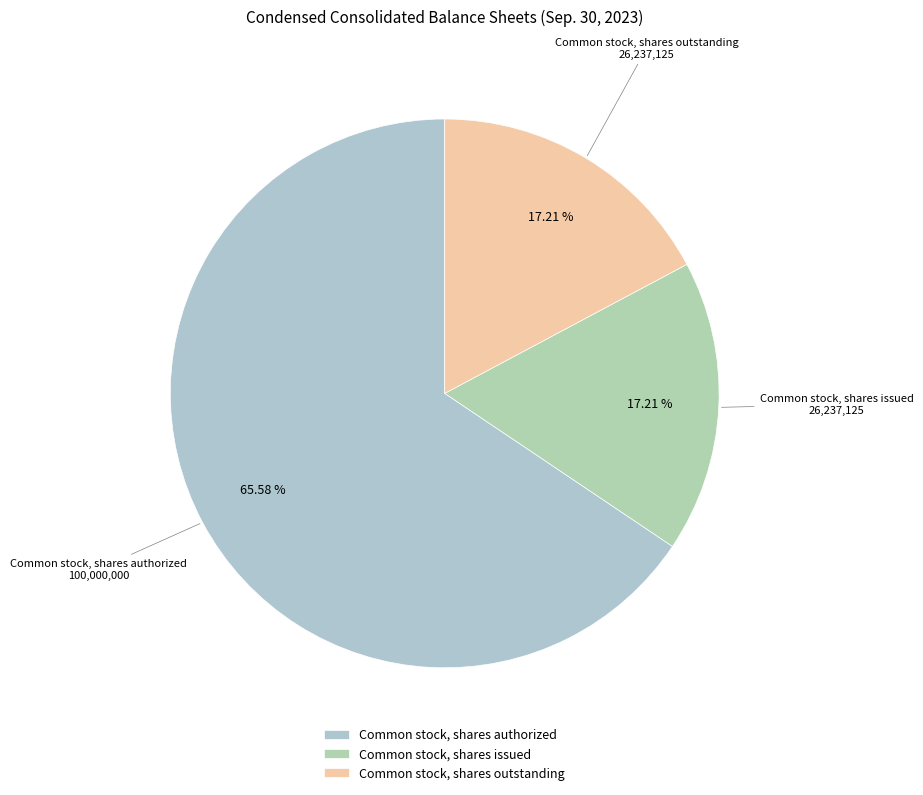

Which category has the biggest portion of the pie?

Common stock, shares authorized